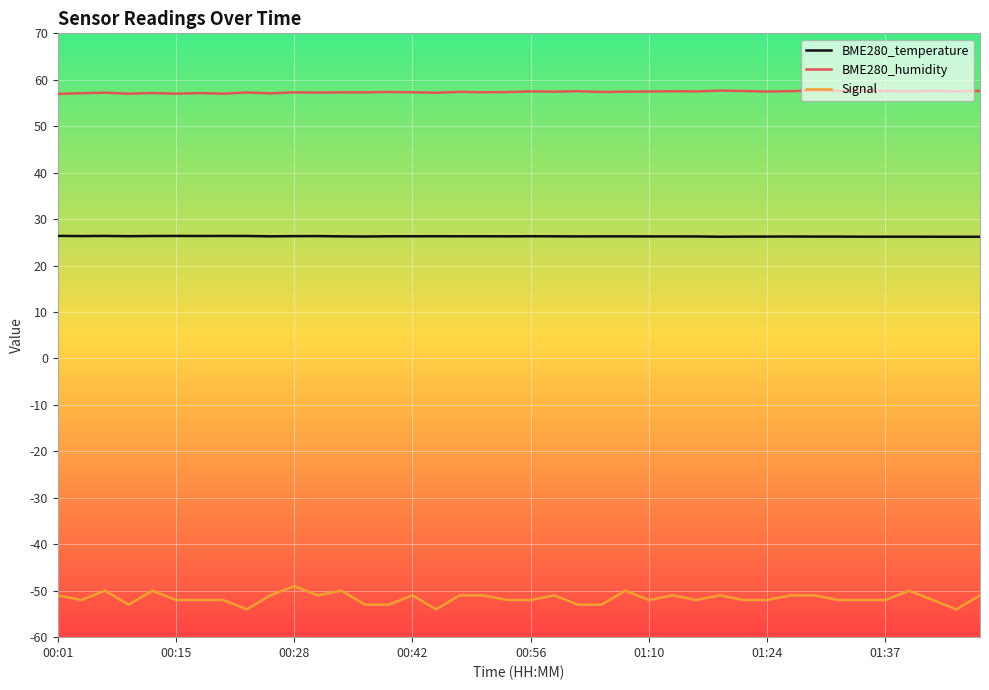

Which series has the widest spread of values?

Signal